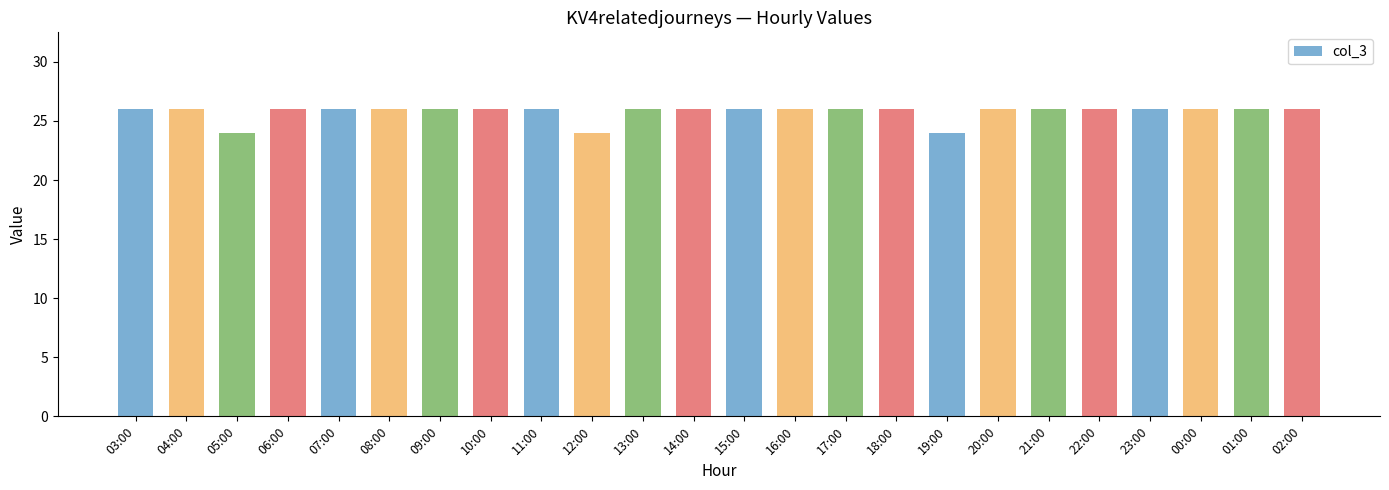

True or false: the data shows 42 at 07:00.

False